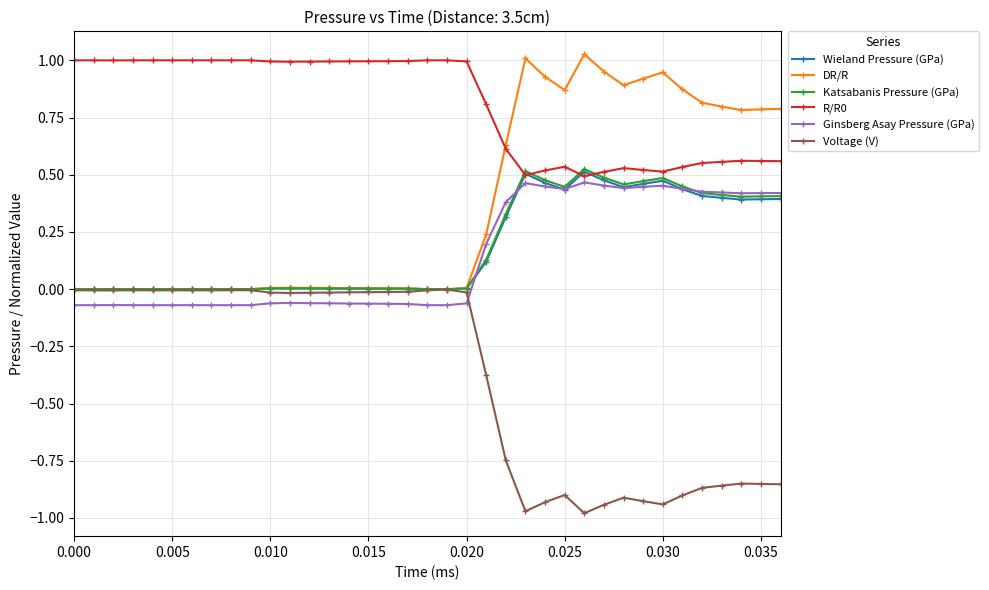

True or false: Ginsberg Asay Pressure (GPa) and Voltage (V) cross at least once.

True